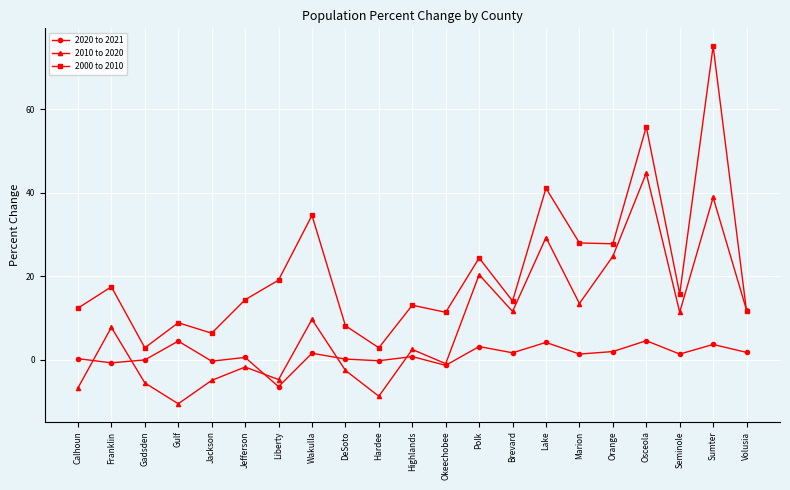

At how many categories does at least one series exceed 17?

9